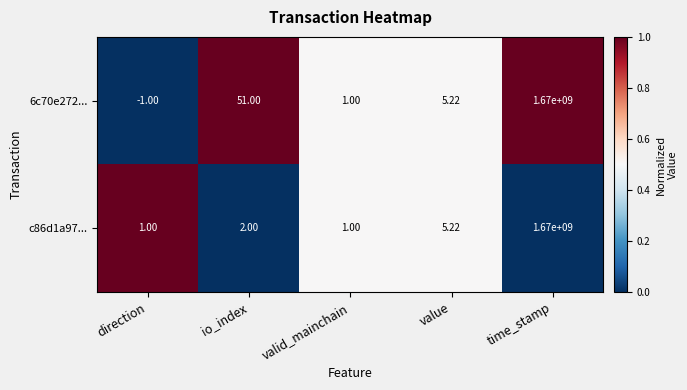

Which category has the lowest value across all series?

direction